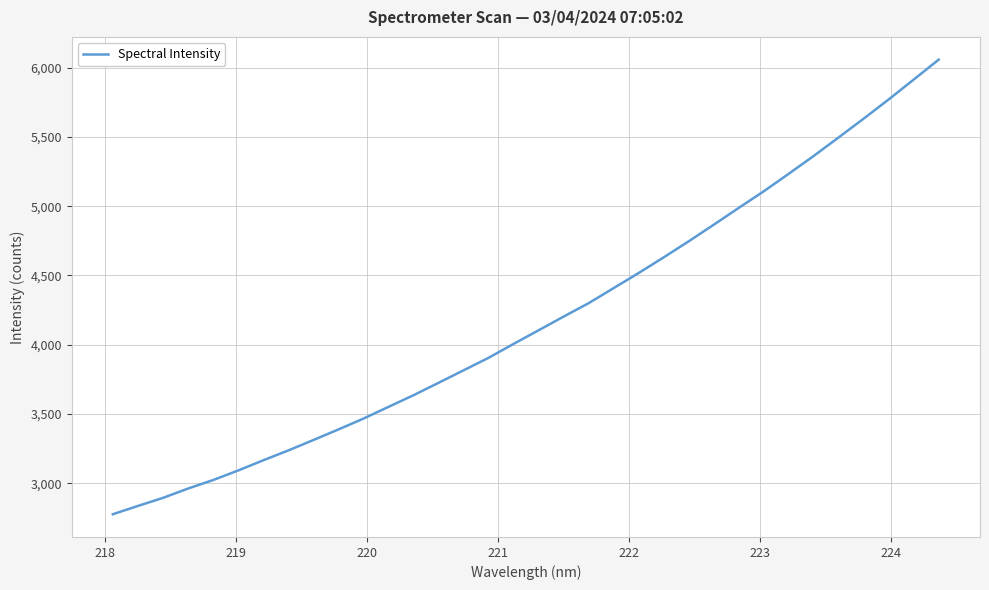

What is the smallest value displayed?

2776.2